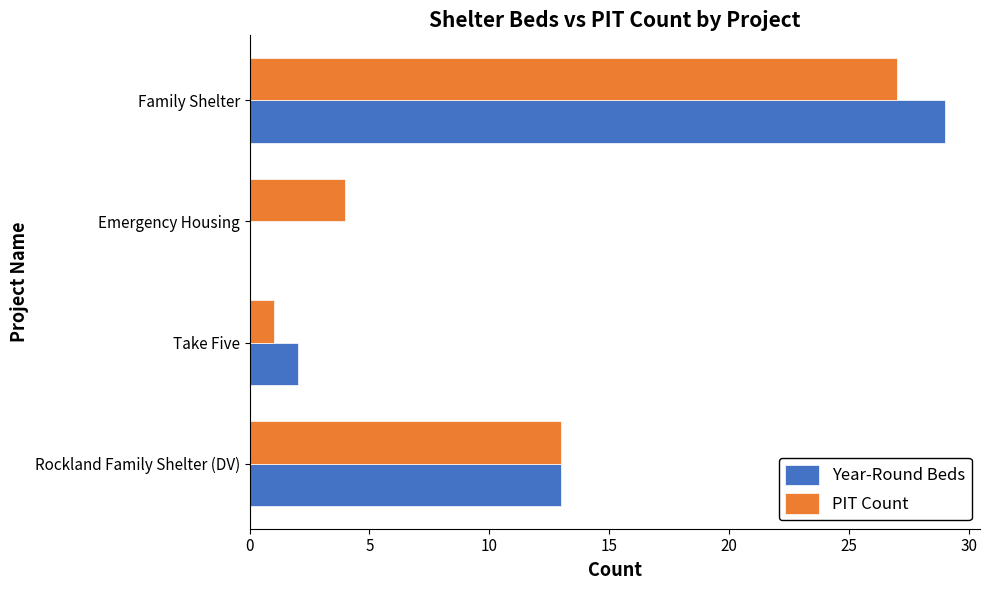

Which series changed the most between Rockland Family Shelter (DV) and Family Shelter?

Year-Round Beds